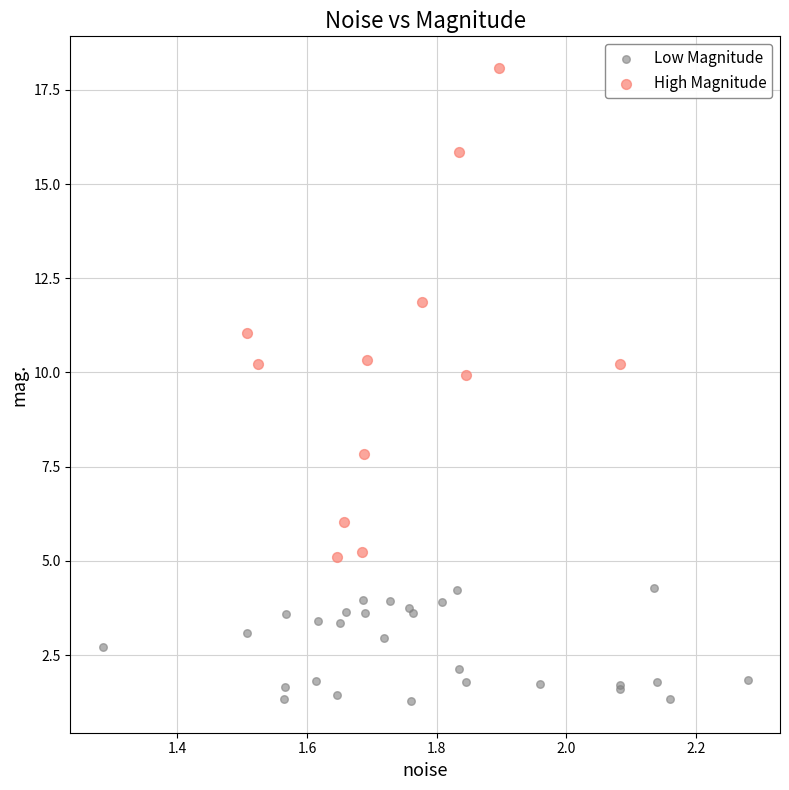

What are all the series names shown in the legend?

Low Magnitude, High Magnitude